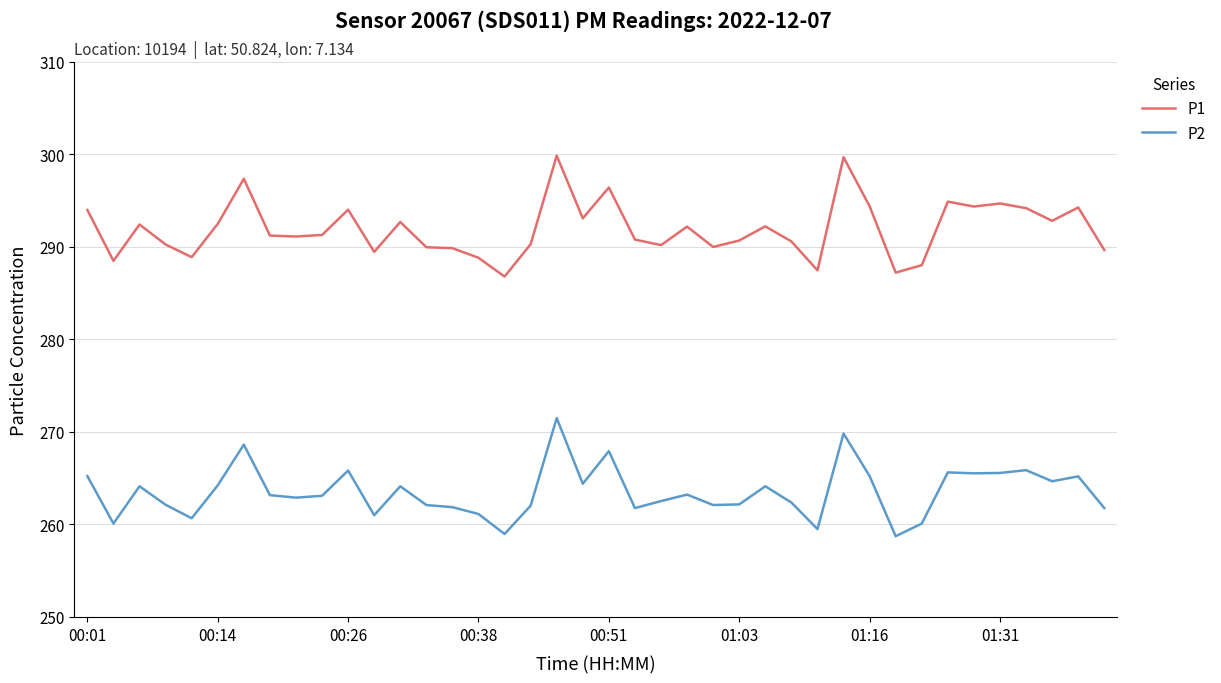

How many lines are shown in the chart?

2